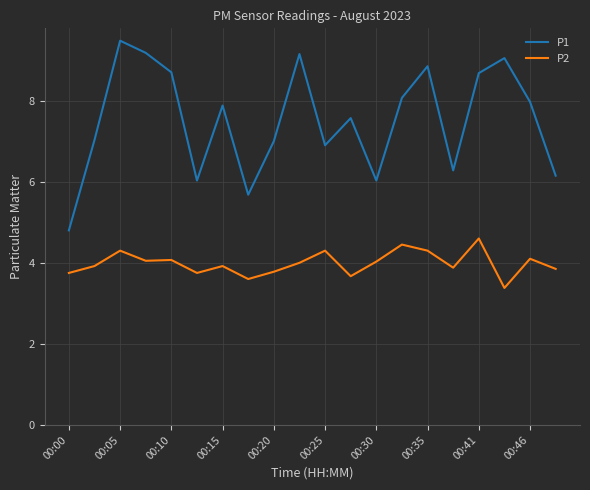

True or false: P2 has more than 1 interior local peaks.

True